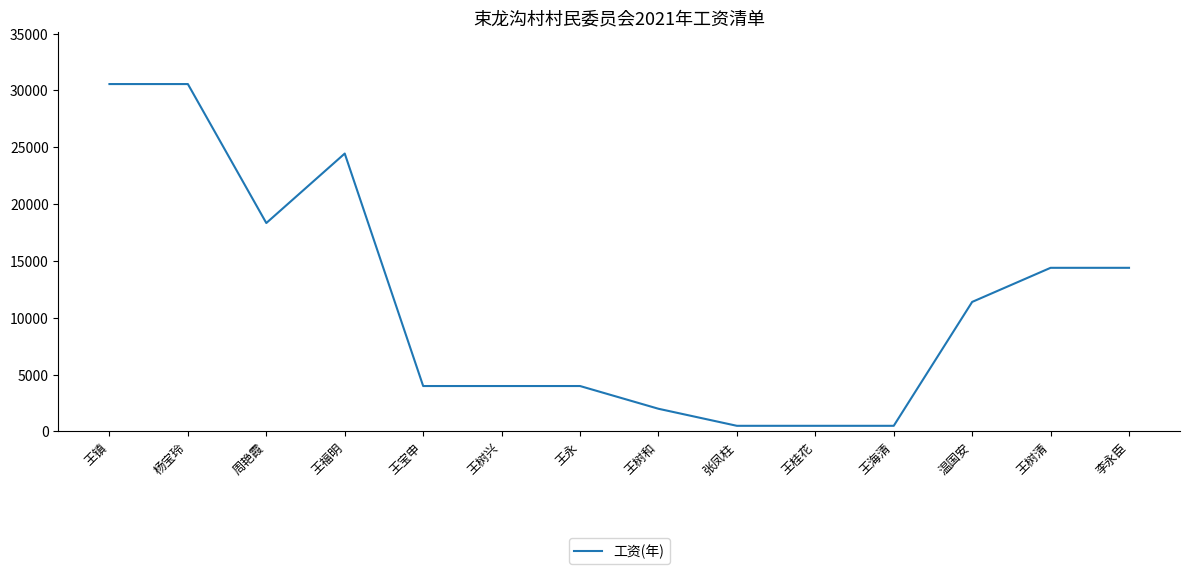

What is the change in value from 杨宝玲 to 王海清?

-30066